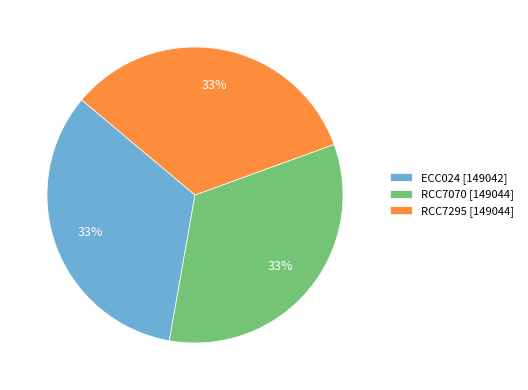

Is it true that ECC024 [149042] is 40% of the pie?

False